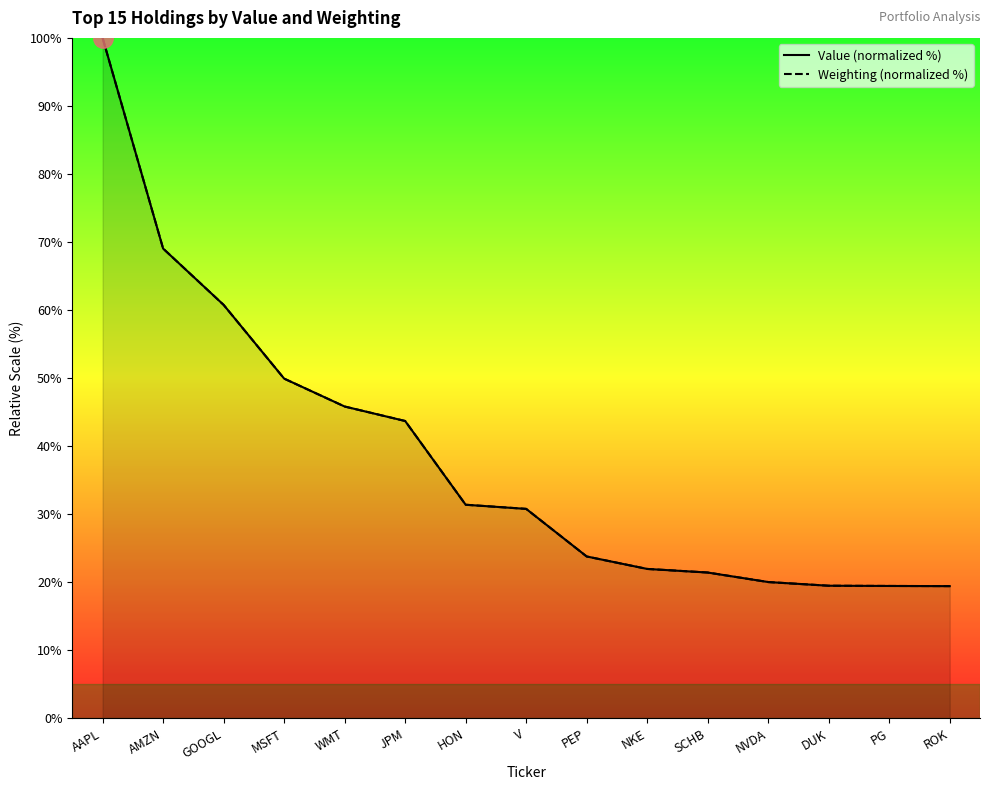

What position from the right is SCHB?

5